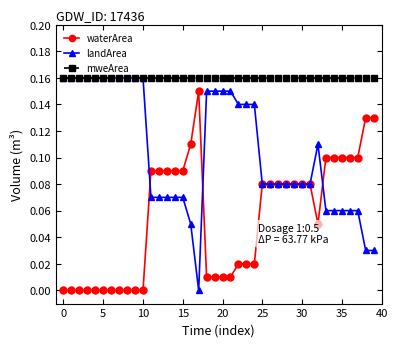

Rank the series by their average value, from highest to lowest.

mweArea, landArea, waterArea